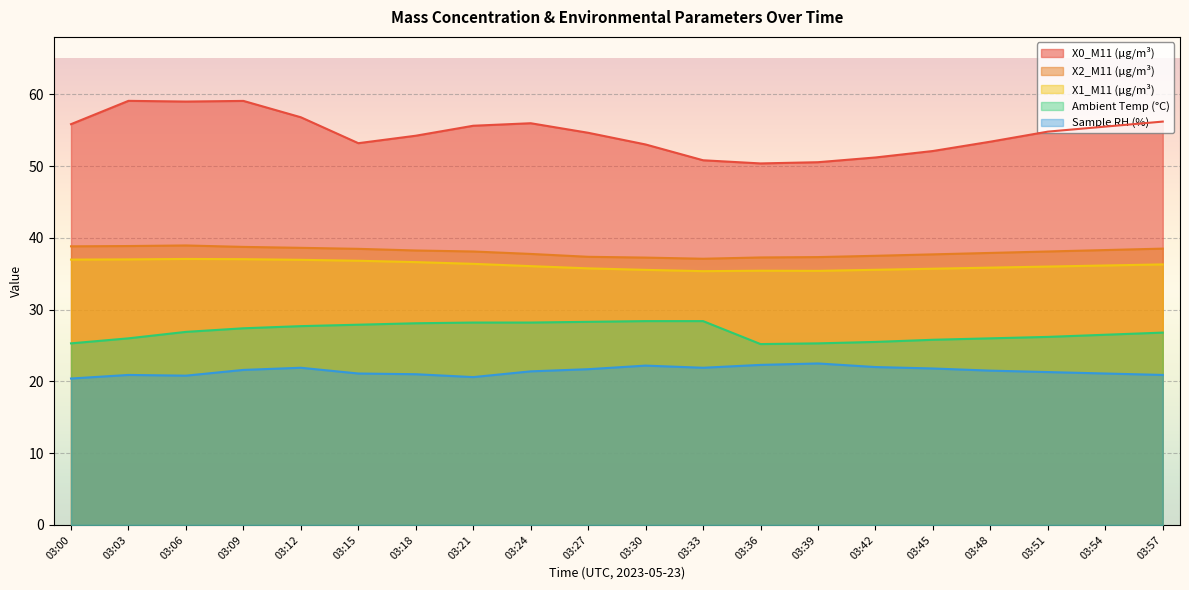

List the series in order of their peak value, lowest first.

Sample RH (%), Ambient Temp (°C), X1_M11 (μg/m³), X2_M11 (μg/m³), X0_M11 (μg/m³)